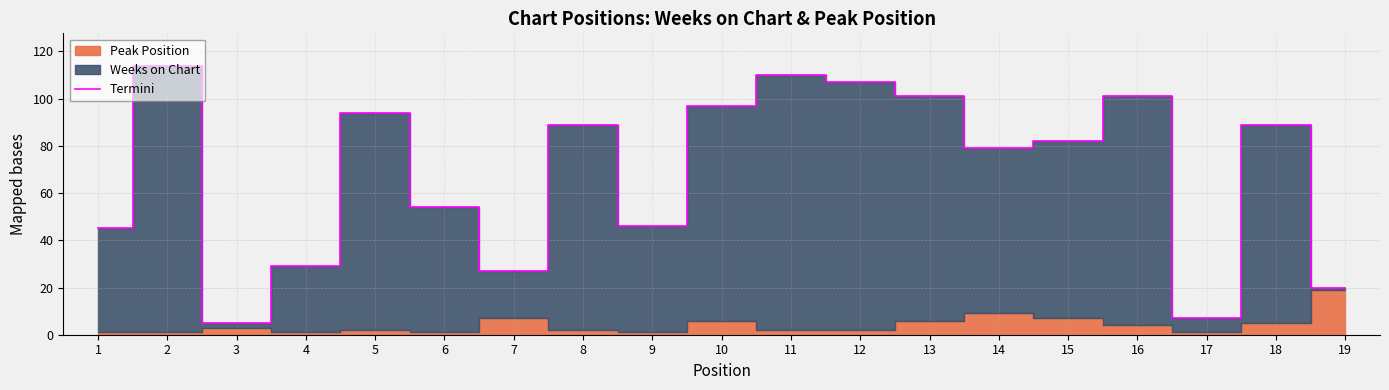

Is it true that the value at 9 is 64?

False